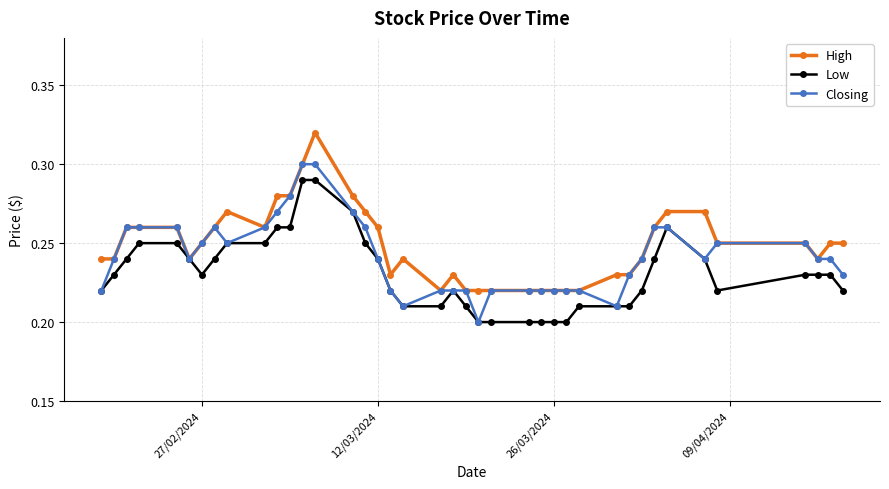

At how many categories does at least one series exceed 0?

40